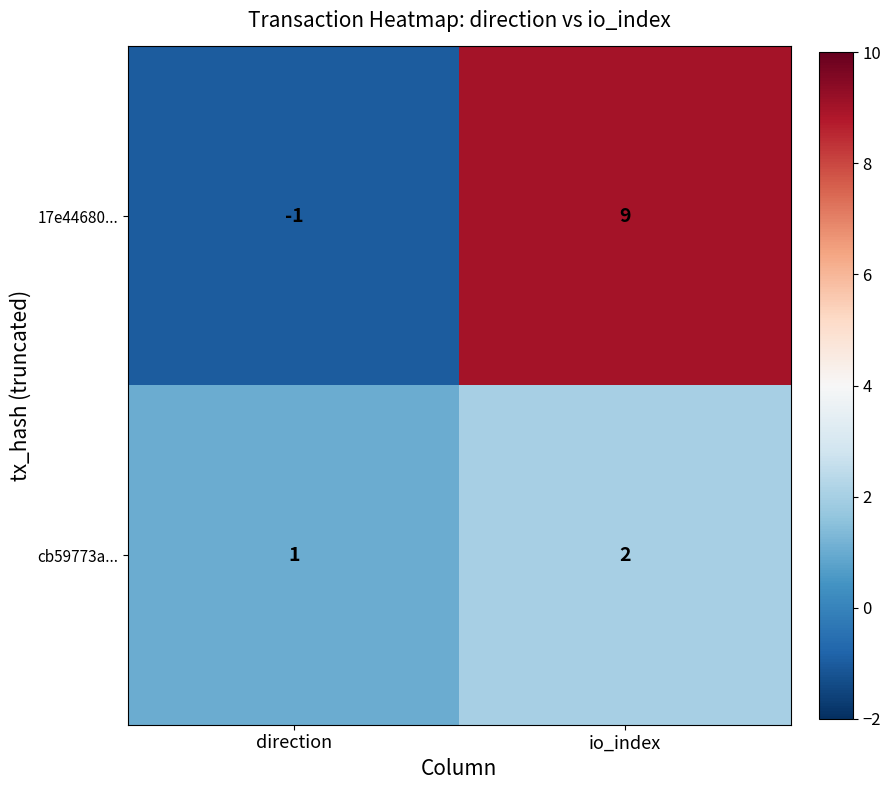

What is the smallest value displayed?

-1